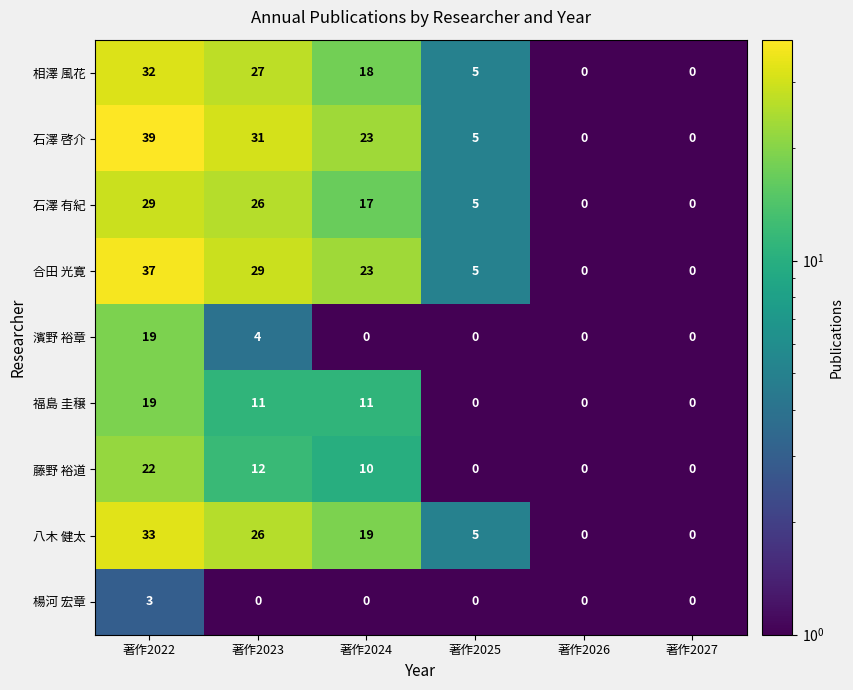

What is the smallest value displayed?

0